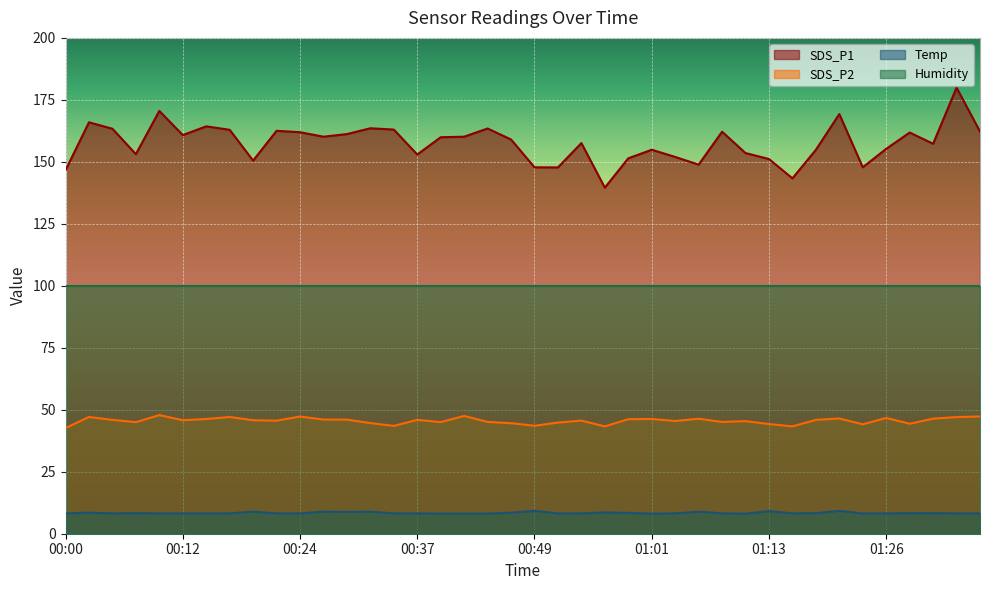

What is the label of the 8th point from the right?

01:18